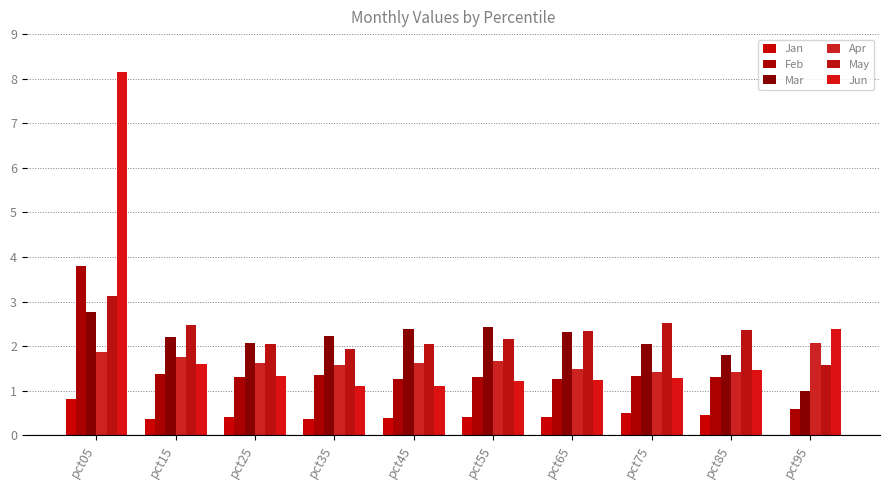

At pct45, list the series in order from smallest to largest.

Jan, Jun, Feb, Apr, May, Mar